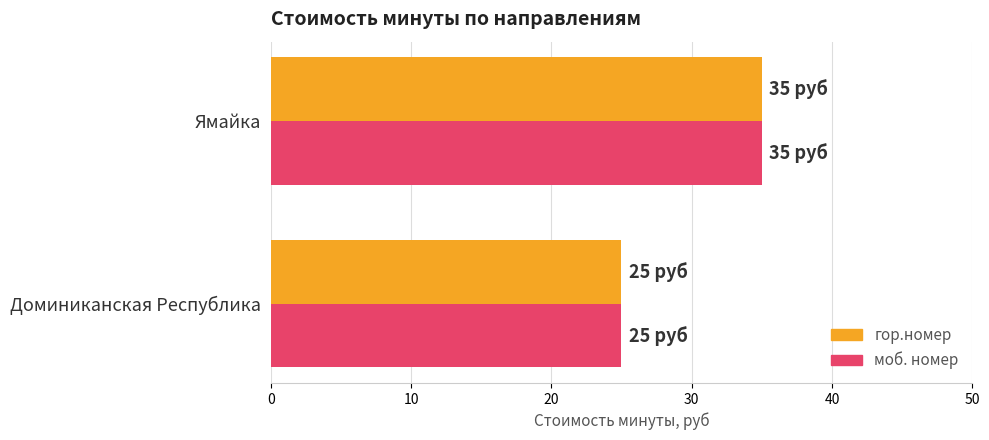

What is the difference between the maximum and minimum values in the гор.номер series?

10